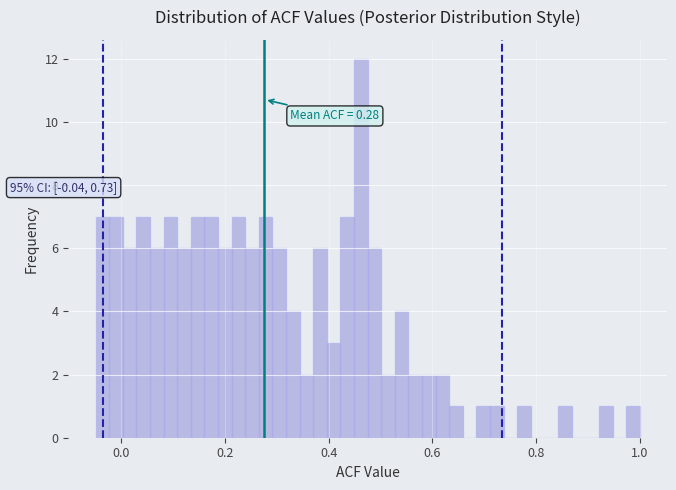

Around what value on the x-axis is the tallest bar? Give the approximate position of its centre, as read against the axis.

0.46